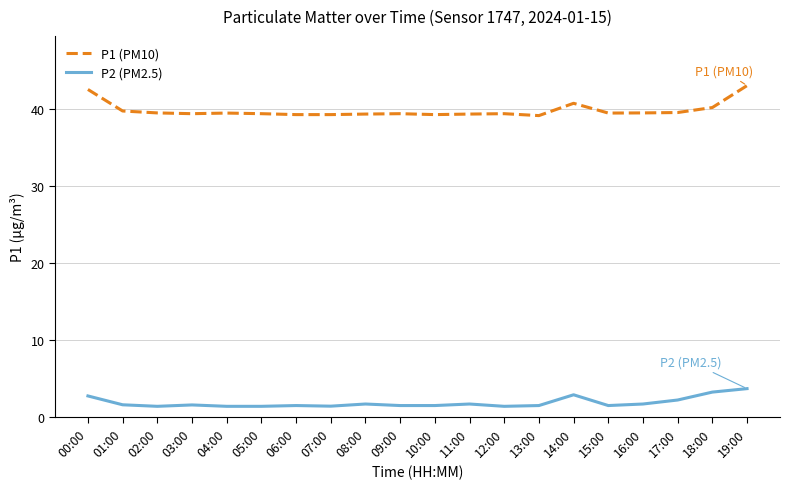

At which category is the sum across all series the highest?

19:00